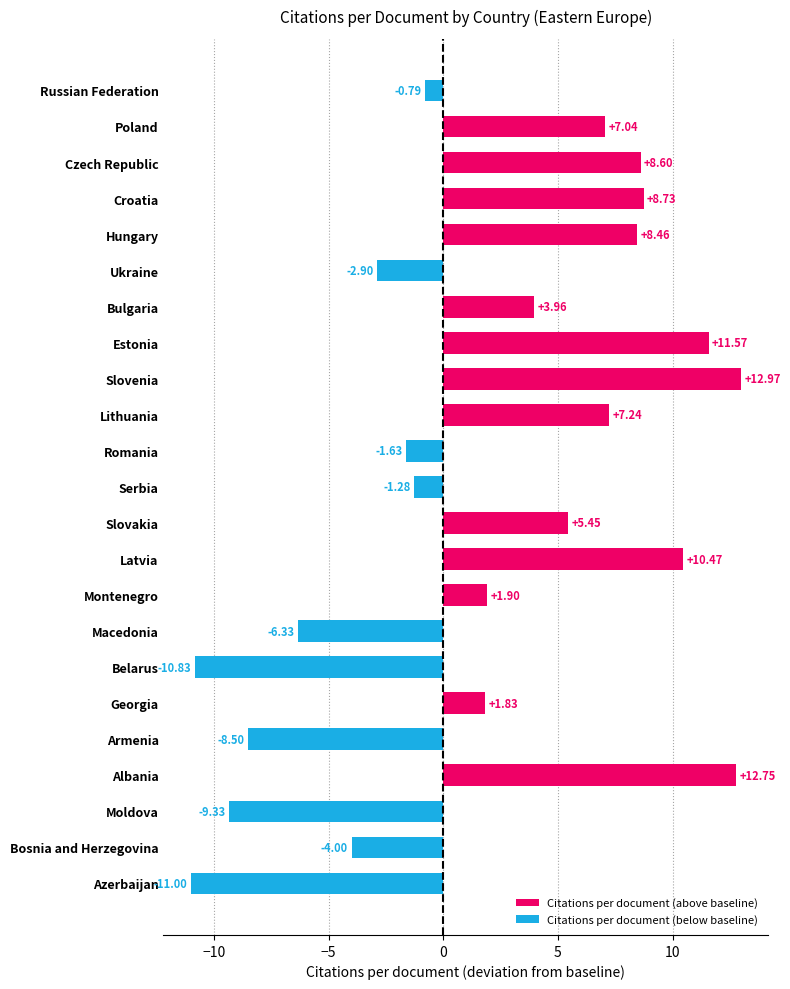

Is it true that the value at Albania is 19.9?

False